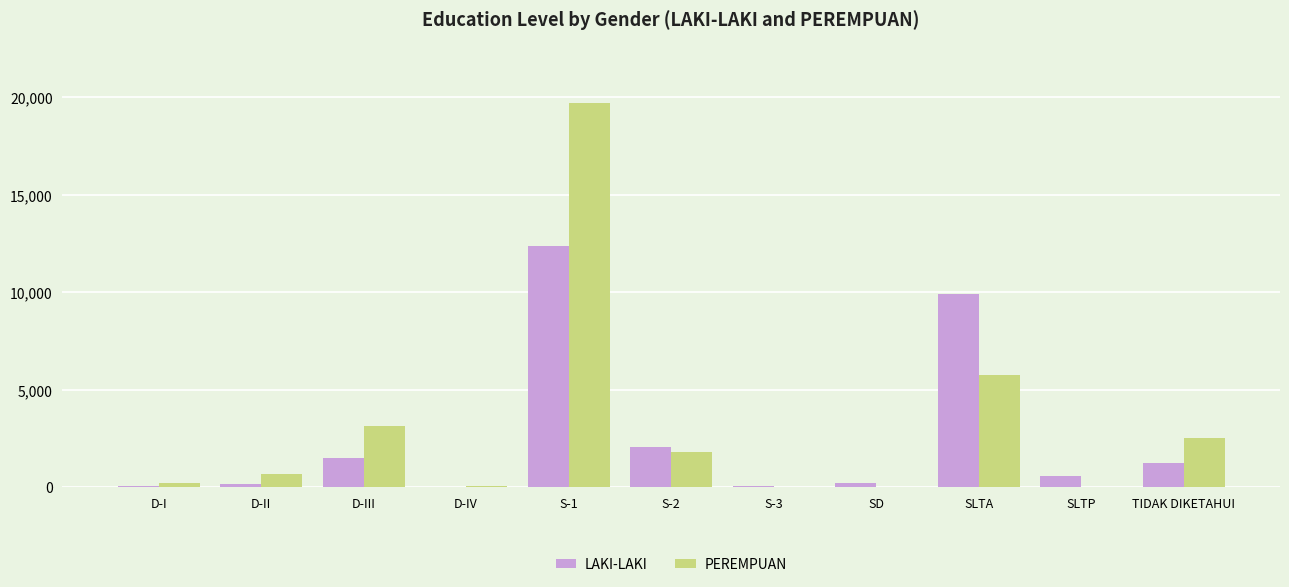

Read the LAKI-LAKI value at TIDAK DIKETAHUI.

1269